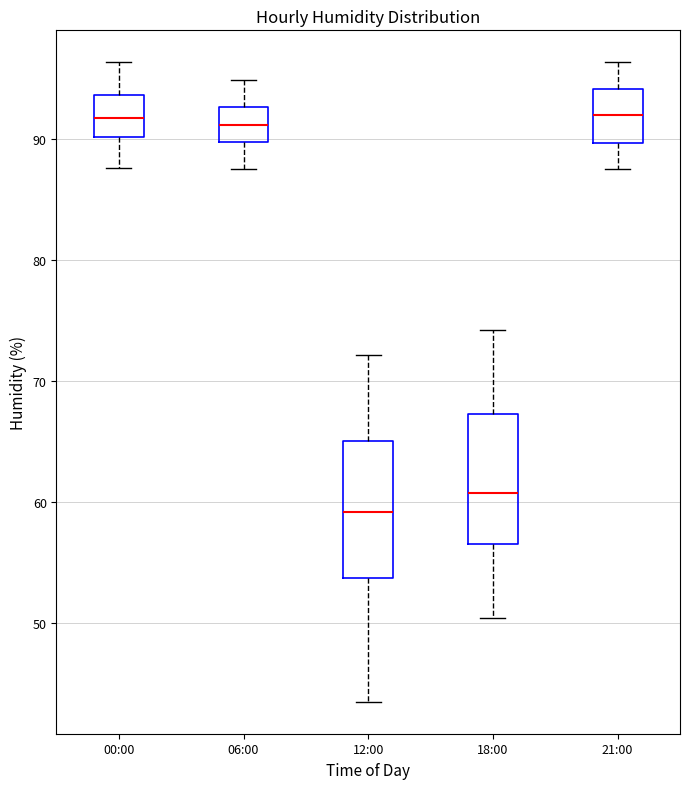

Where does the upper whisker of the box for 00:00 end on the y-axis? The values are not printed on the chart, so give them approximately, as read against the axis.

96